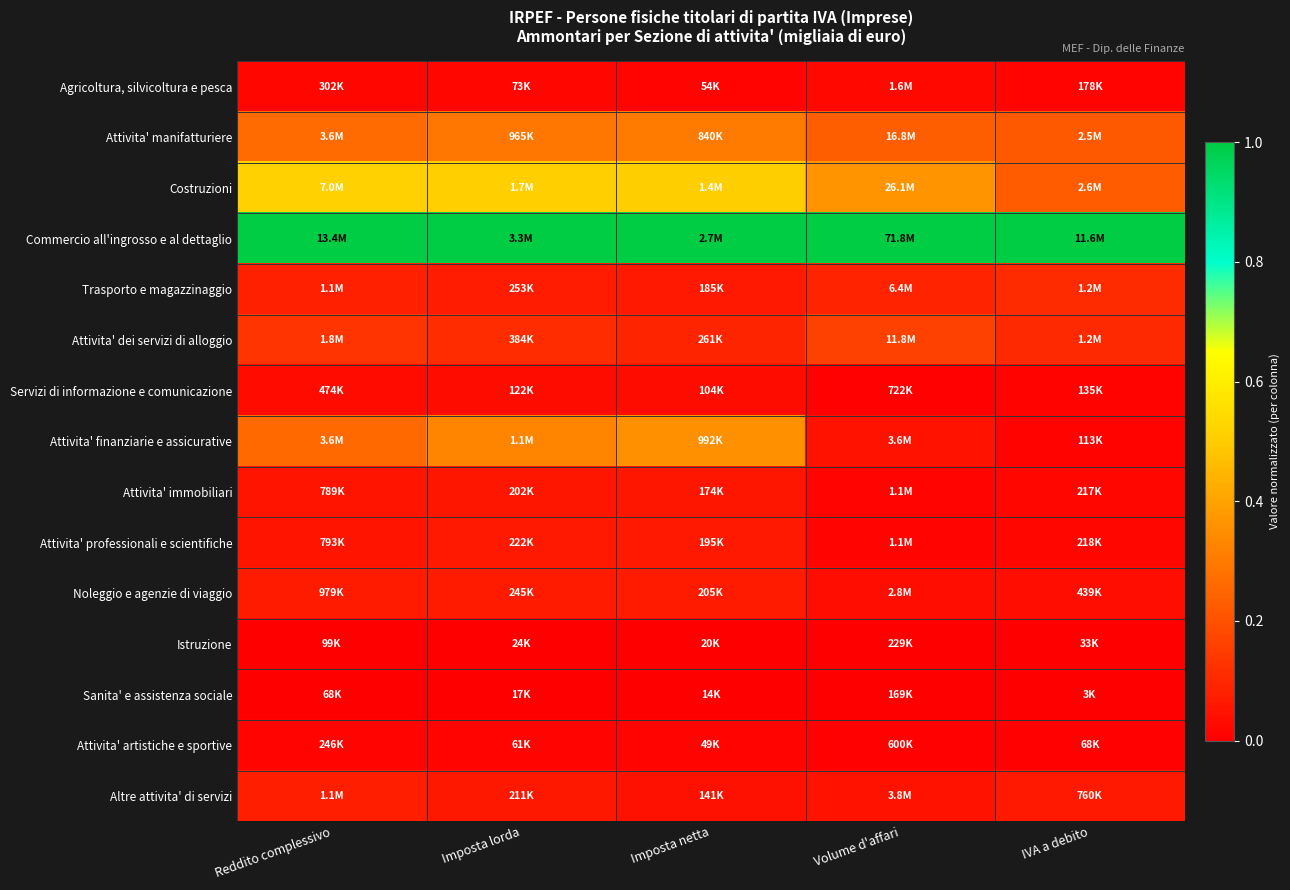

Which label corresponds to the smallest value in the chart?

Reddito complessivo